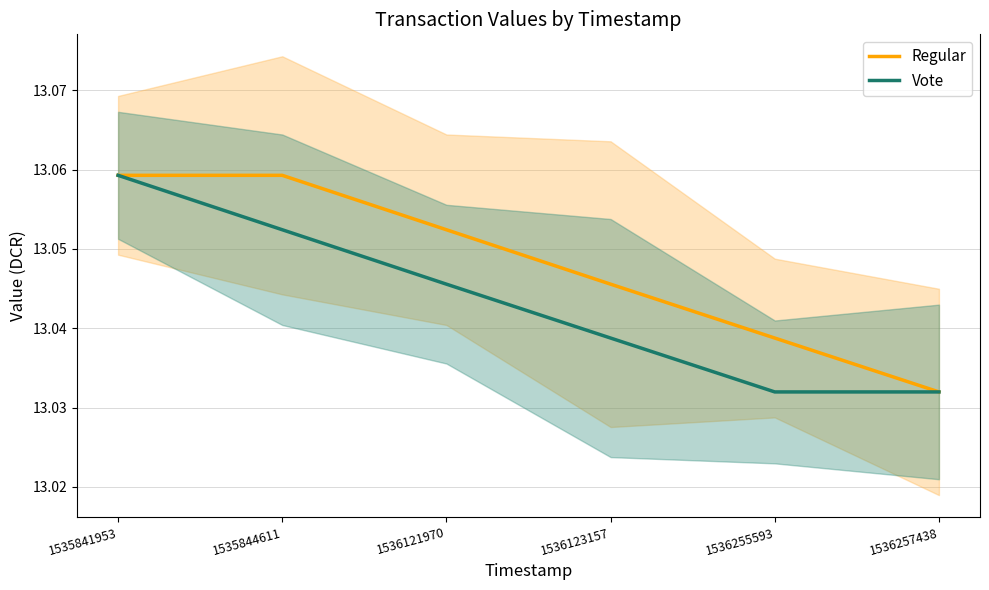

Between 1536121970 and 1535844611, which is larger?

1535844611